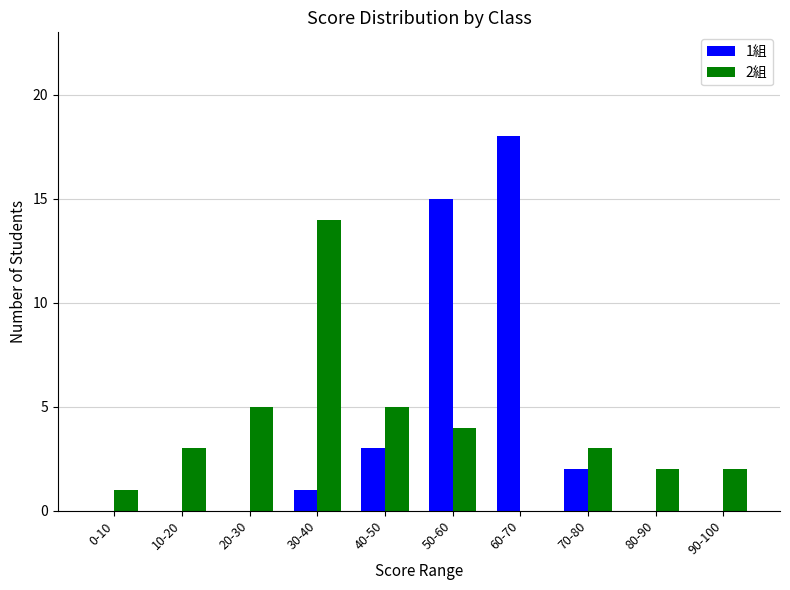

Which label corresponds to the largest value in the chart?

60-70